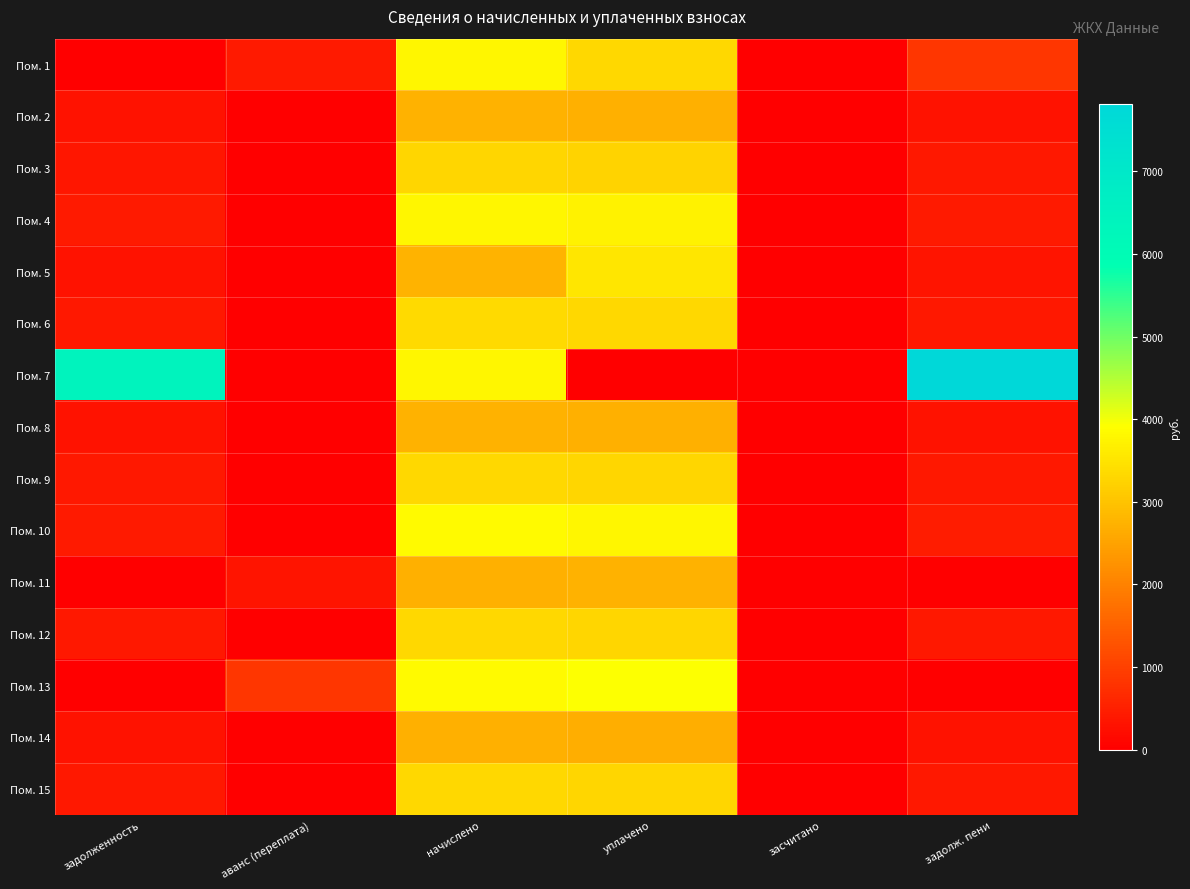

Reading right to left, extract all data points from this chart.

Пом. 1: задолж. пени=840.6	засчитано=0.0	уплачено=3315.5	начислено=3783.5	аванс (переплата)=420.6	задолженность=0.0
Пом. 2: задолж. пени=304.4	засчитано=0.0	уплачено=2704.8	начислено=2739.4	аванс (переплата)=0.0	задолженность=304.4
Пом. 3: задолж. пени=367.6	засчитано=0.0	уплачено=3252.2	начислено=3293.8	аванс (переплата)=0.0	задолженность=366.0
Пом. 4: задолж. пени=418.6	засчитано=0.0	уплачено=3719.8	начислено=3767.4	аванс (переплата)=0.0	задолженность=418.6
Пом. 5: задолж. пени=308.4	засчитано=0.0	уплачено=3524.2	начислено=2750.2	аванс (переплата)=0.0	задолженность=302.8
Пом. 6: задолж. пени=373.1	засчитано=0.0	уплачено=3315.9	начислено=3358.3	аванс (переплата)=0.0	задолженность=373.1
Пом. 7: задолж. пени=7817.2	засчитано=0.0	уплачено=0.0	начислено=3756.6	аванс (переплата)=0.0	задолженность=6434.4
Пом. 8: задолж. пени=304.4	засчитано=0.0	уплачено=2704.8	начислено=2739.4	аванс (переплата)=0.0	задолженность=304.4
Пом. 9: задолж. пени=368.4	засчитано=0.0	уплачено=3273.4	начислено=3315.3	аванс (переплата)=0.0	задолженность=368.4
Пом. 10: задолж. пени=431.3	засчитано=0.0	уплачено=3783.6	начислено=3826.6	аванс (переплата)=0.0	задолженность=425.2
Пом. 11: задолж. пени=0.0	засчитано=0.0	уплачено=2740.0	начислено=2696.4	аванс (переплата)=331.3	задолженность=0.0
Пом. 12: задолж. пени=368.4	засчитано=0.0	уплачено=3273.4	начислено=3315.3	аванс (переплата)=0.0	задолженность=368.4
Пом. 13: задолж. пени=0.0	засчитано=0.0	уплачено=3928.9	начислено=3832.0	аванс (переплата)=851.6	задолженность=0.0
Пом. 14: задолж. пени=300.8	засчитано=0.0	уплачено=2672.9	начислено=2707.1	аванс (переплата)=0.0	задолженность=300.8
Пом. 15: задолж. пени=368.4	засчитано=0.0	уплачено=3273.4	начислено=3315.3	аванс (переплата)=0.0	задолженность=368.4